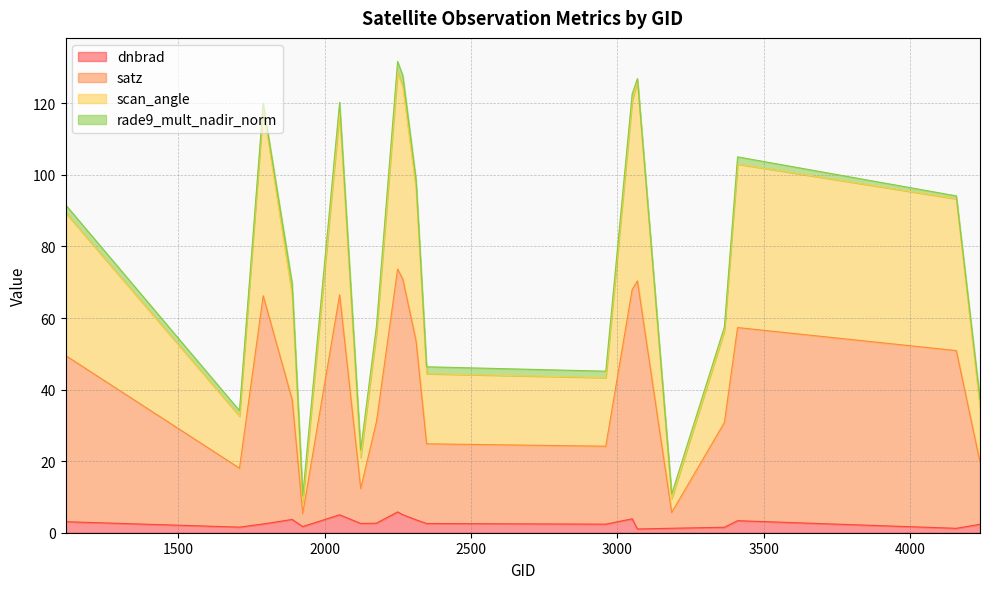

Is it true that scan_angle equals 10.3 at 1925?

True